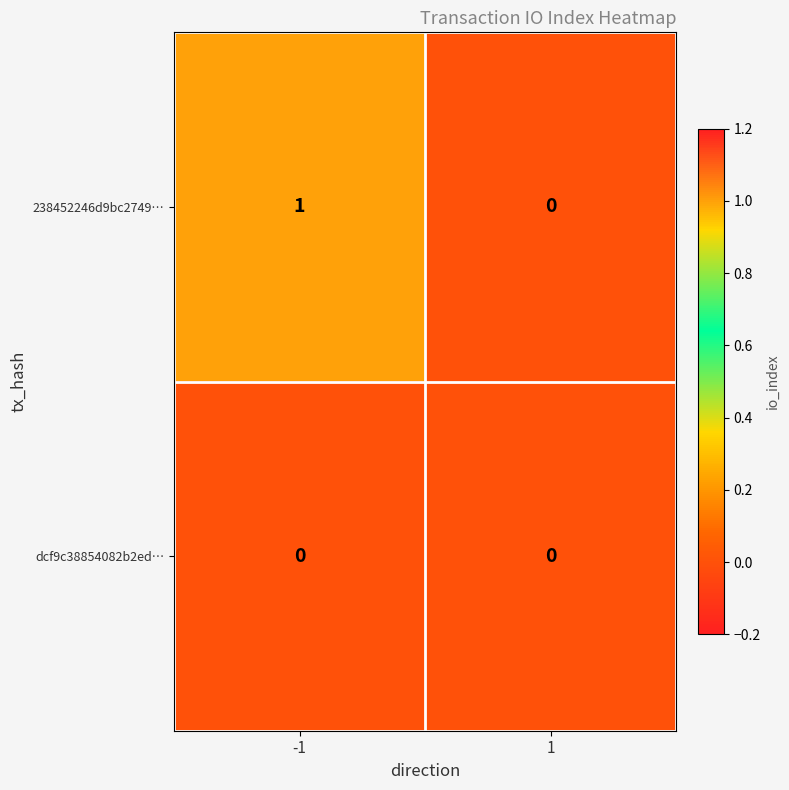

The dcf9c38854082b2ed… series shows 0 at -1. True or false?

True